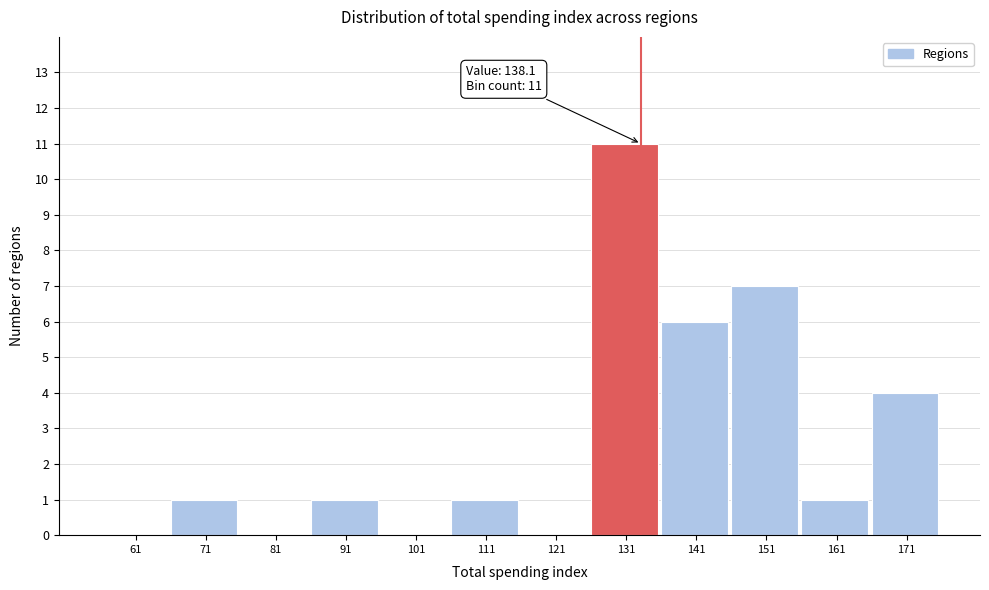

Reading left to right, transcribe all the data shown in this chart.

61=0	71=1	81=0	91=1	101=0	111=1	121=0	131=11	141=6	151=7	161=1	171=4